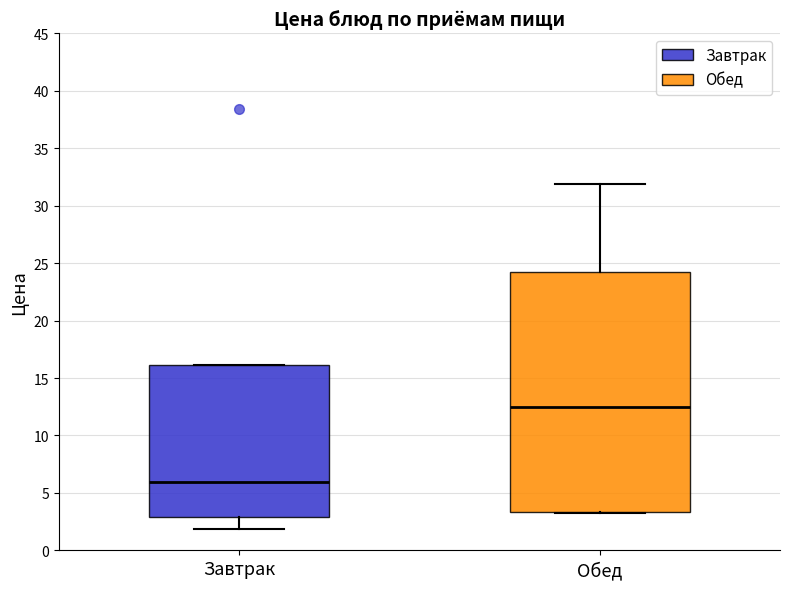

Which box has the lowest median line?

Завтрак